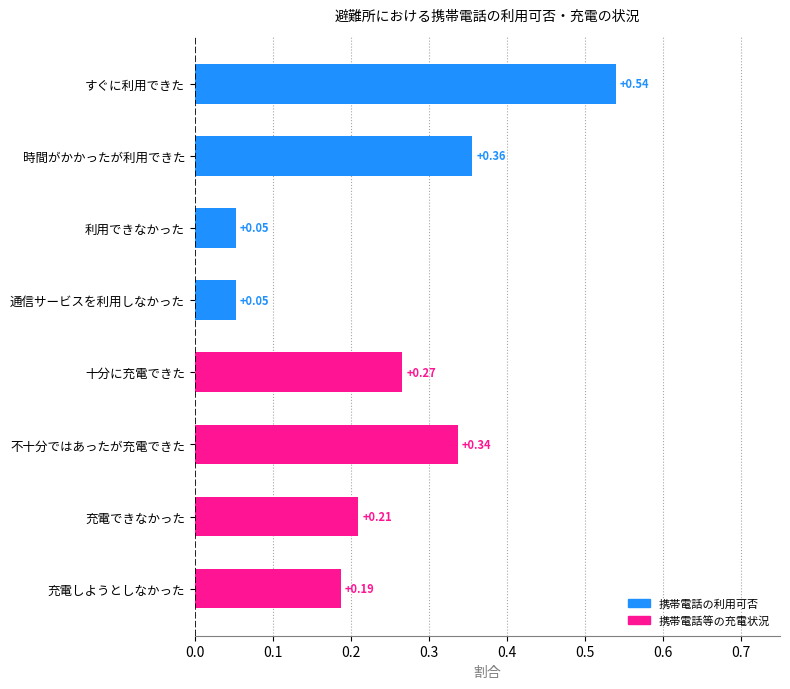

What is the change in value from すぐに利用できた to 充電できなかった?

-0.3